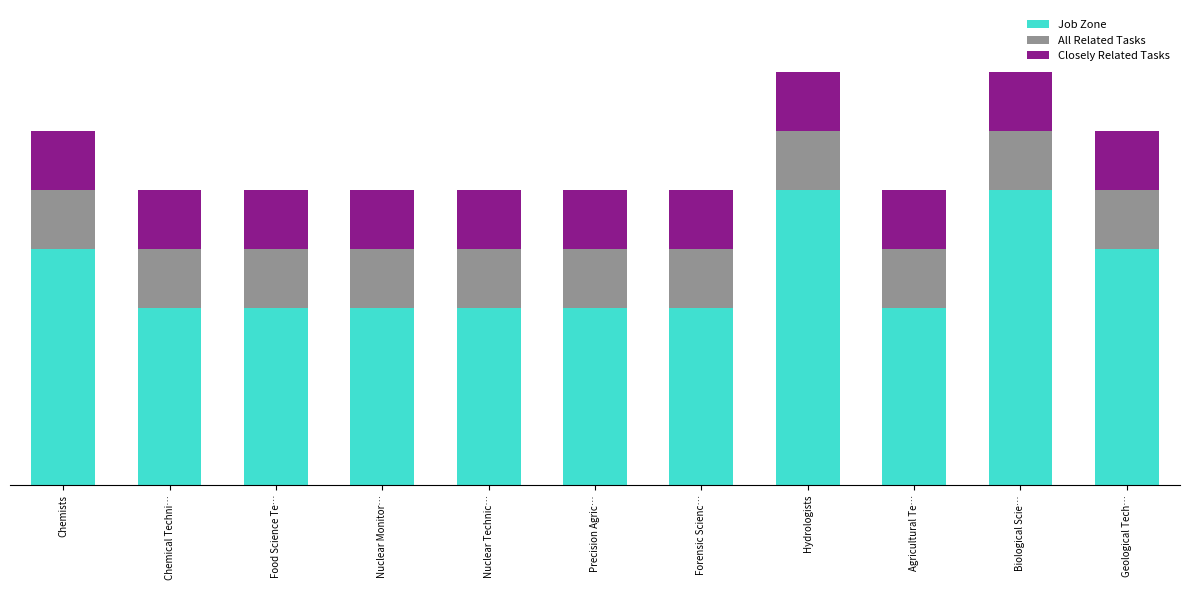

What position from the left is Agricultural Te…?

9